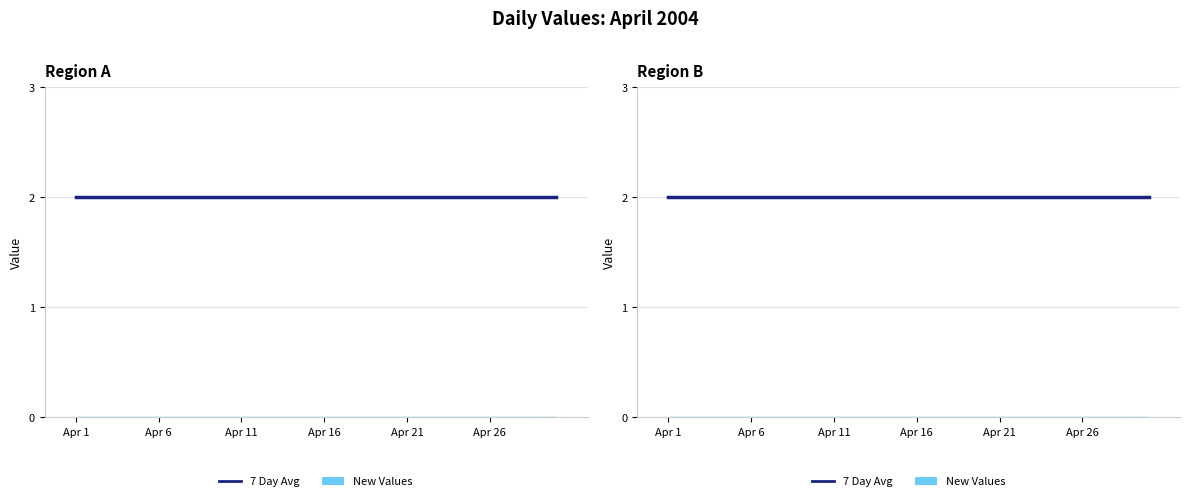

What position from the left is Apr 21?

5